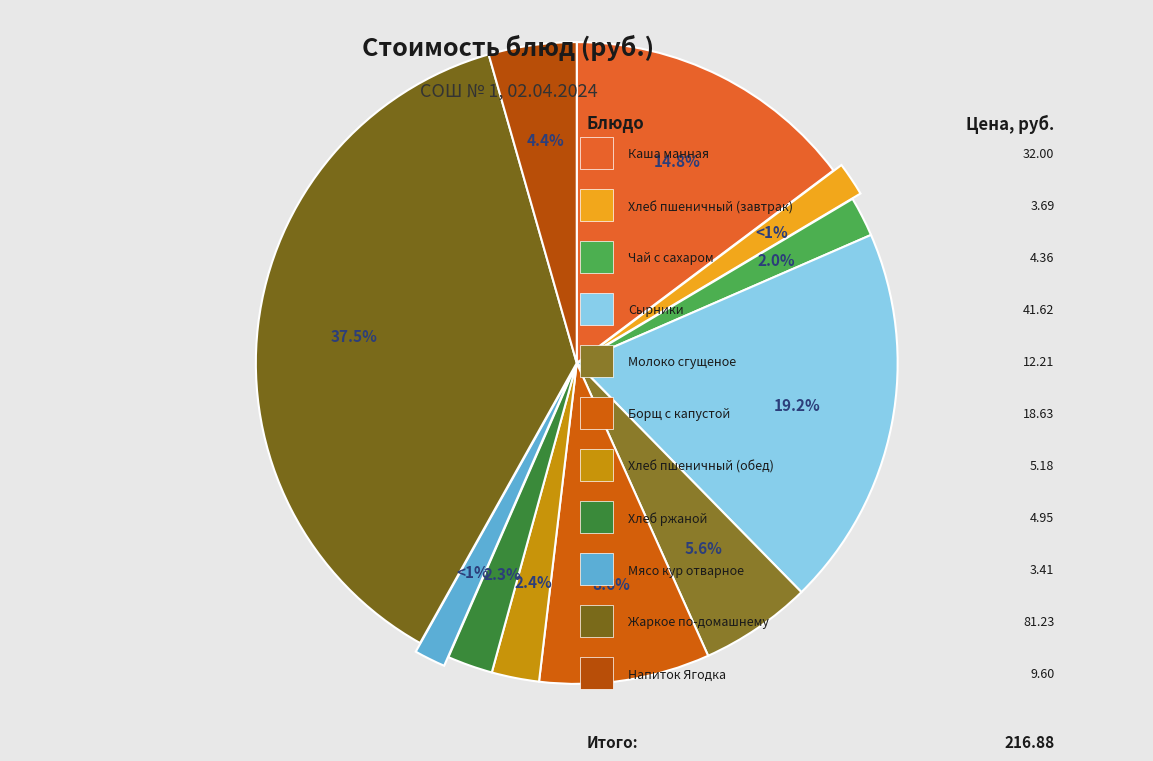

Do Борщ с капустой and Чай с сахаром together represent more than half of the pie?

No